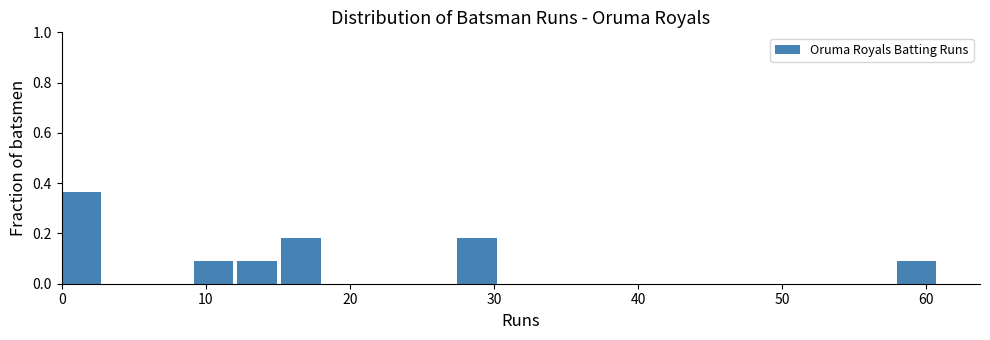

Read against the x-axis, roughly where is the centre of the tallest bar?

1